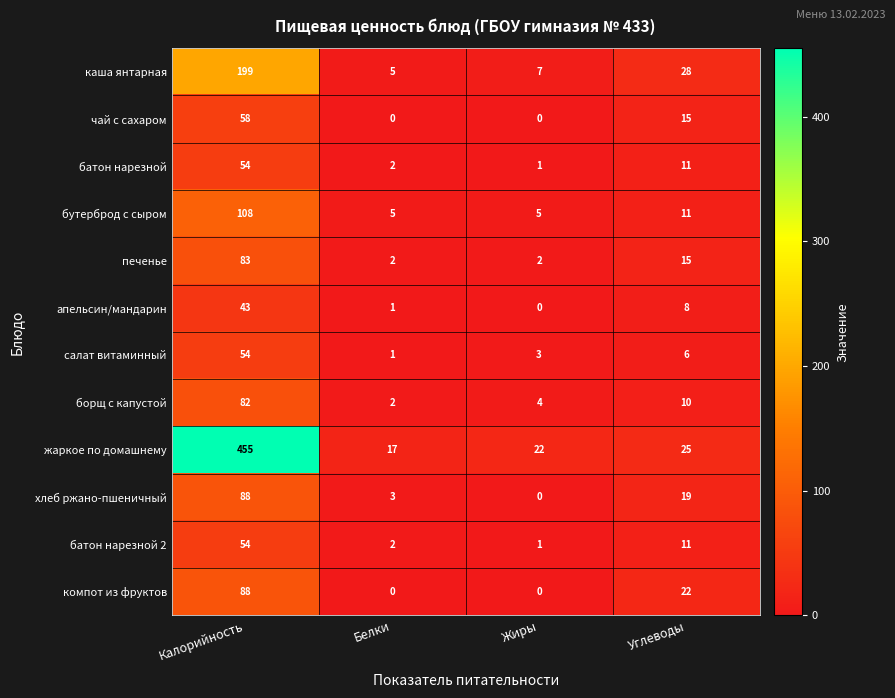

What is the average value of the каша янтарная series?

60